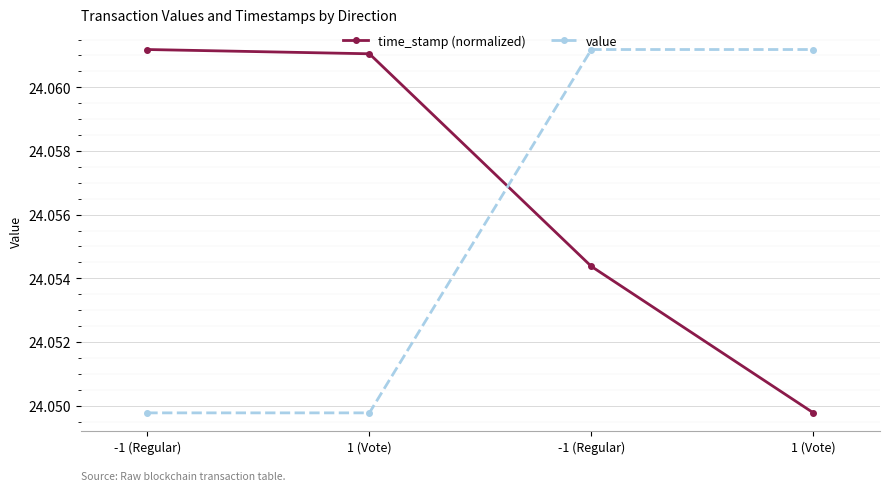

How many data points does each series have?

4